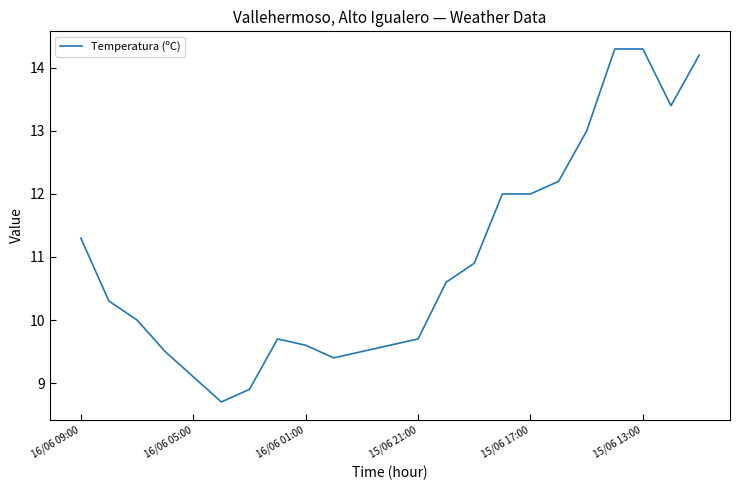

What is the greatest value displayed?

14.3